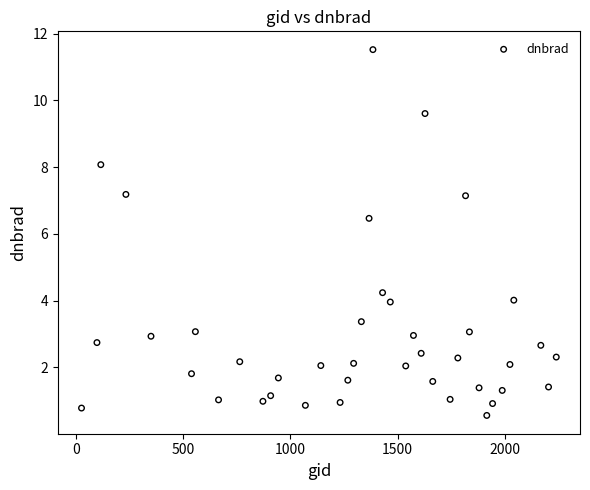

What Y value in the scatter plot is closest to 6?

6.5